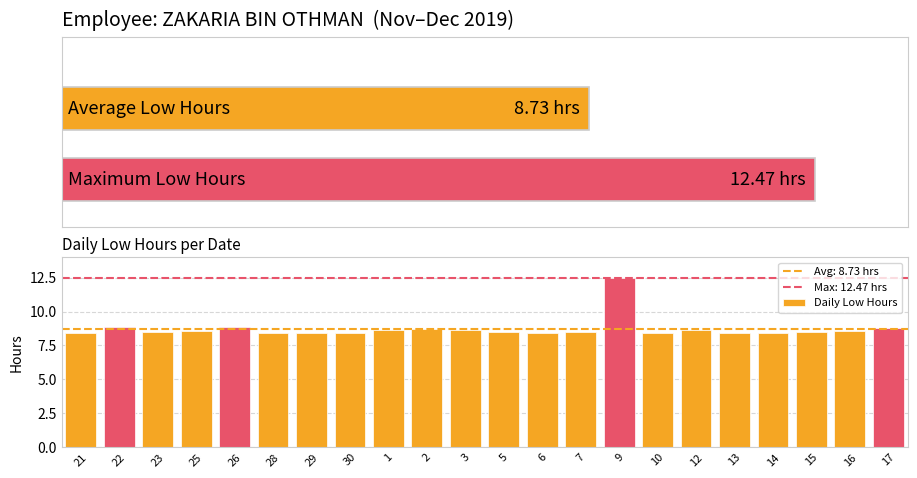

What is the sum of all Daily Low Hours values?

192.1